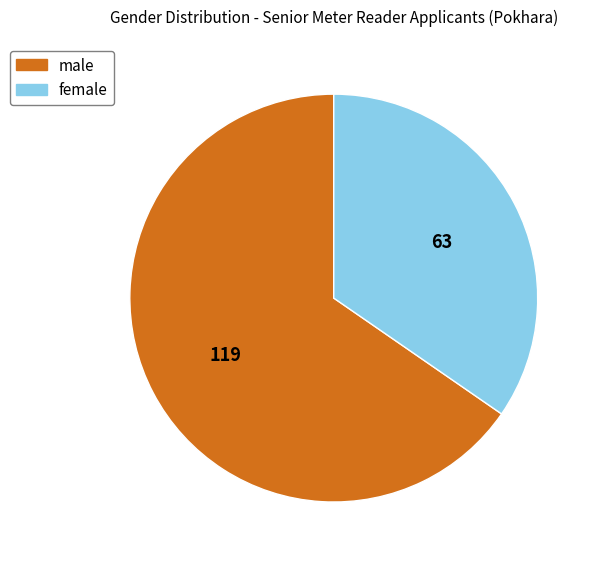

Does male account for over 50% of the chart?

Yes